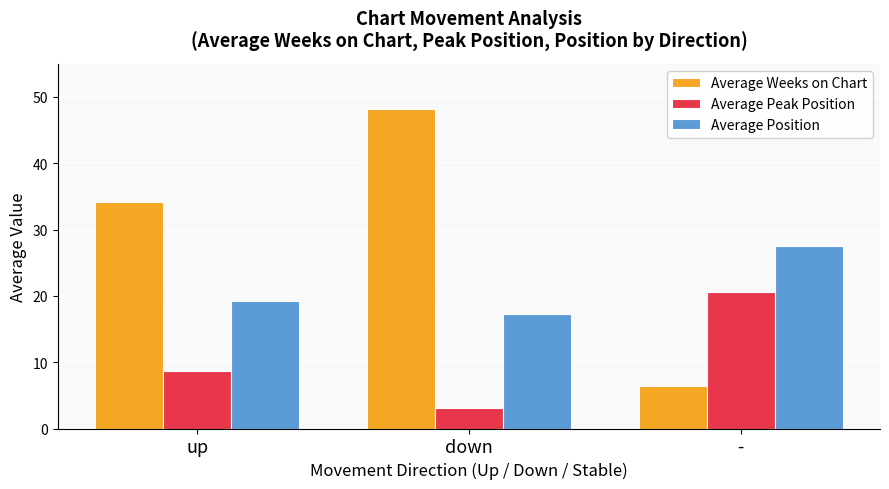

What is the difference between the Average Weeks on Chart values at down and up?

14.0